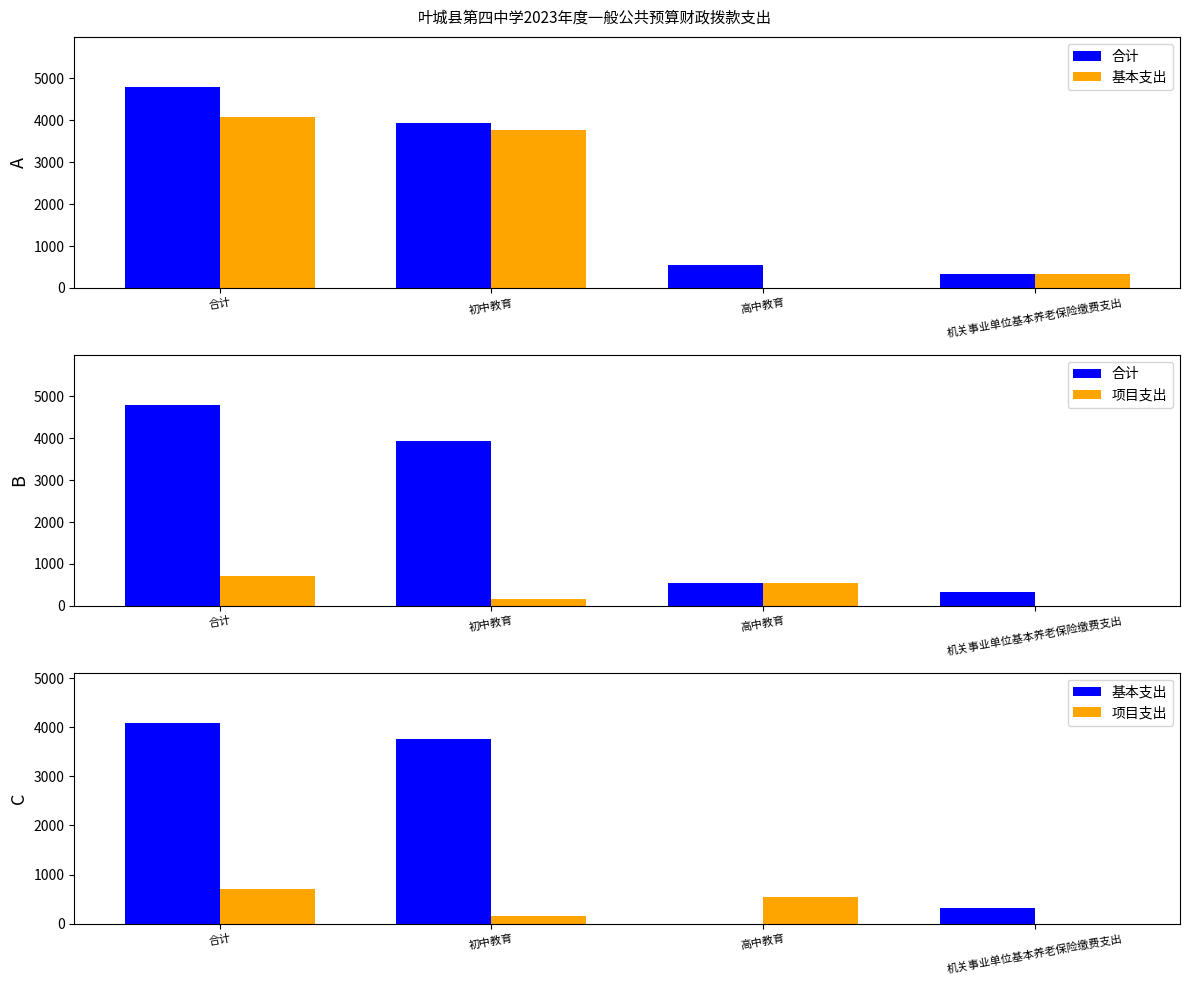

Rank the categories by 合计 value from lowest to highest.

机关事业单位基本养老保险缴费支出, 高中教育, 初中教育, 合计